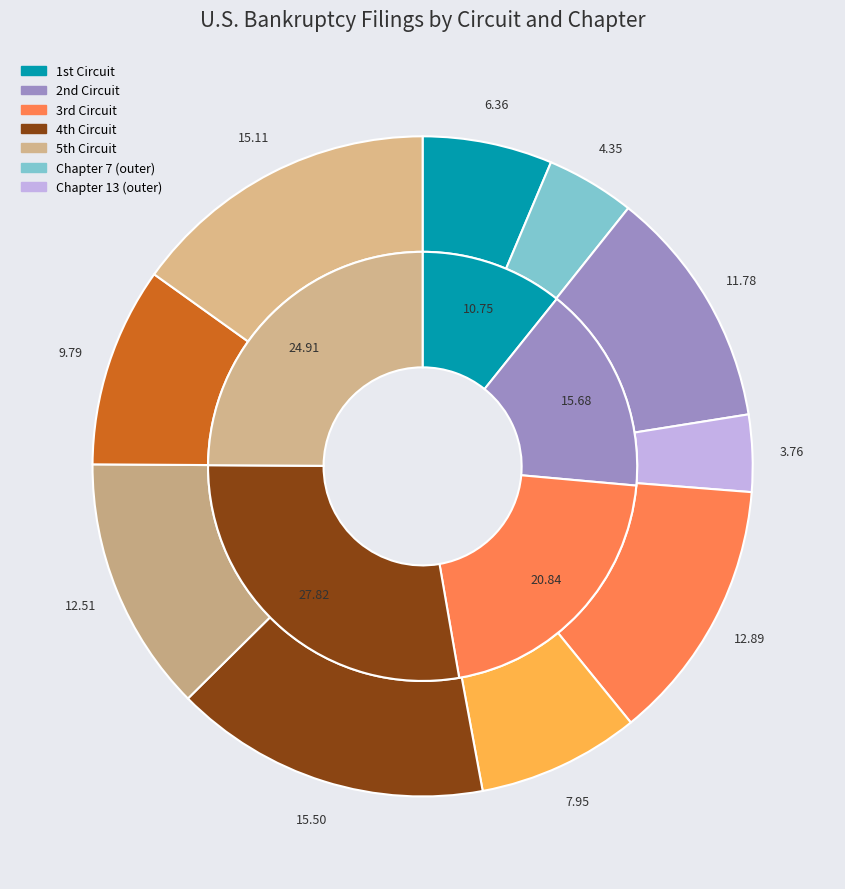

To the nearest percent, what is the difference between the largest and smallest slice percentages?

12%